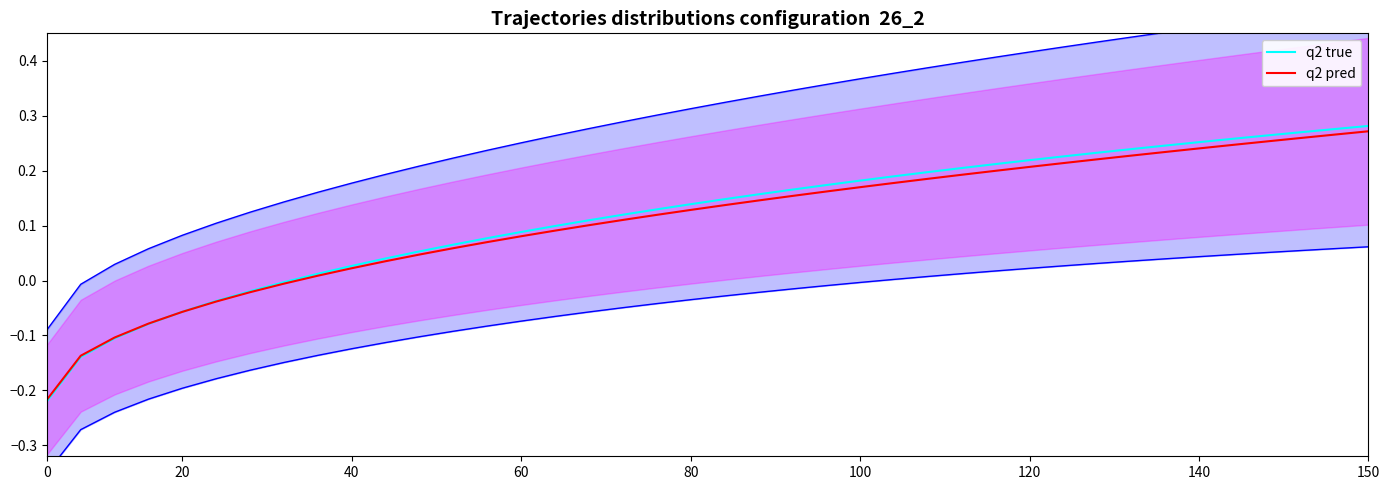

Is the value of q2 true at 31 greater than the value of q2 pred at 22?

Yes